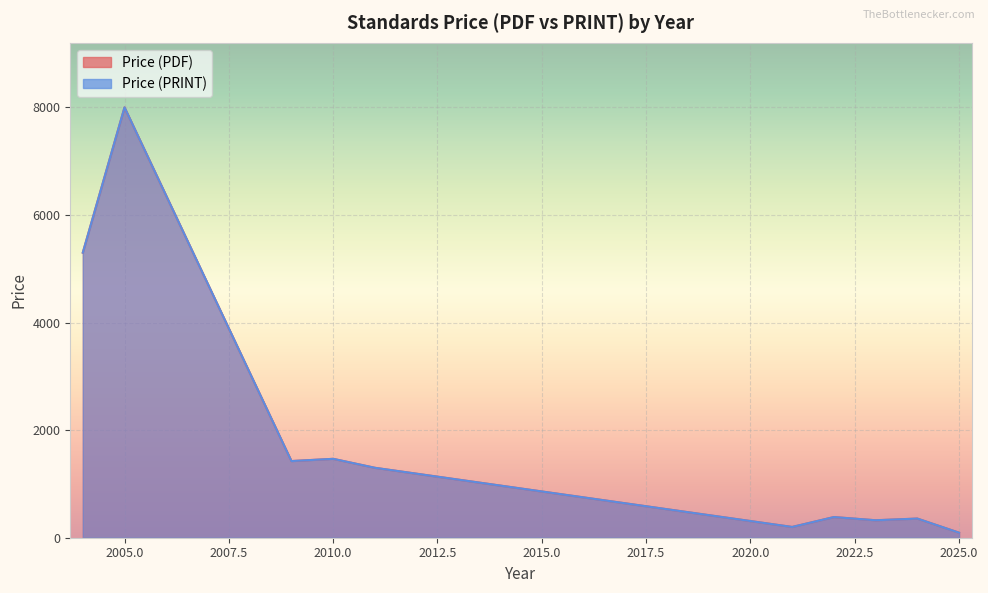

True or false: Price (PDF) and Price (PRINT) cross at least once.

False